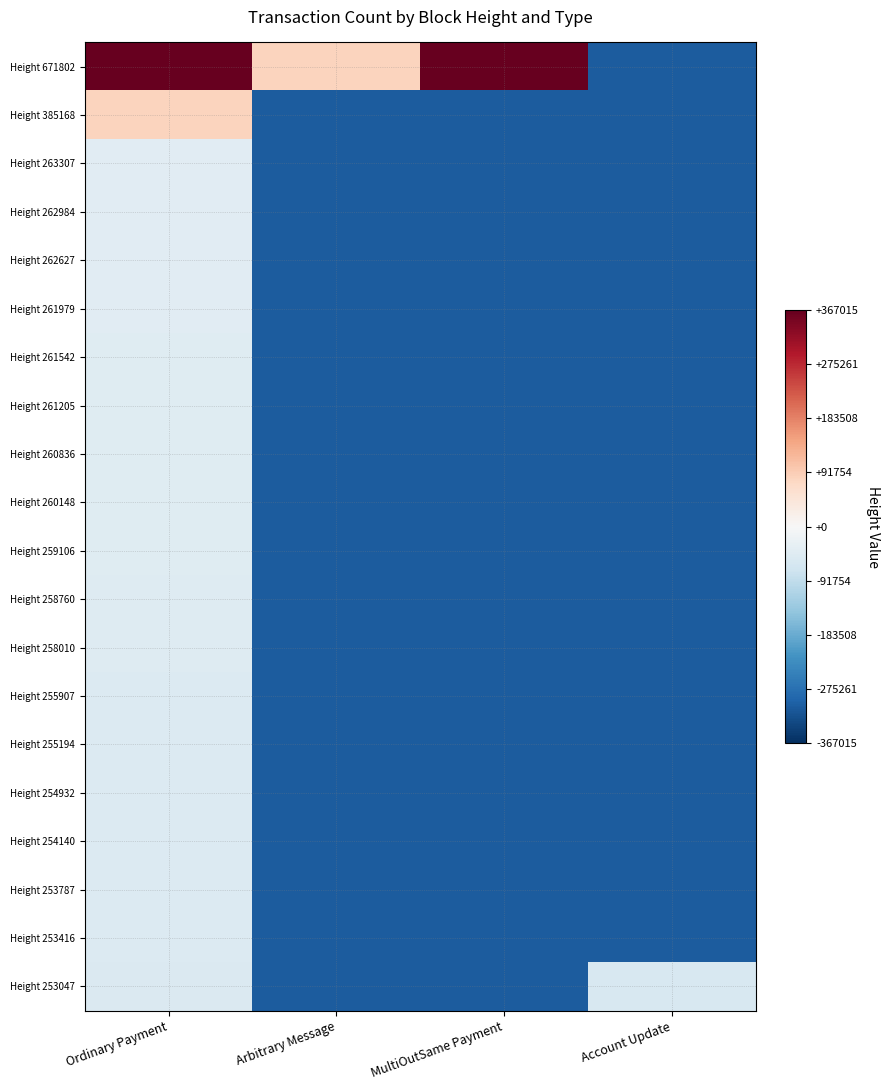

Which series has the widest spread of values?

Height 671802